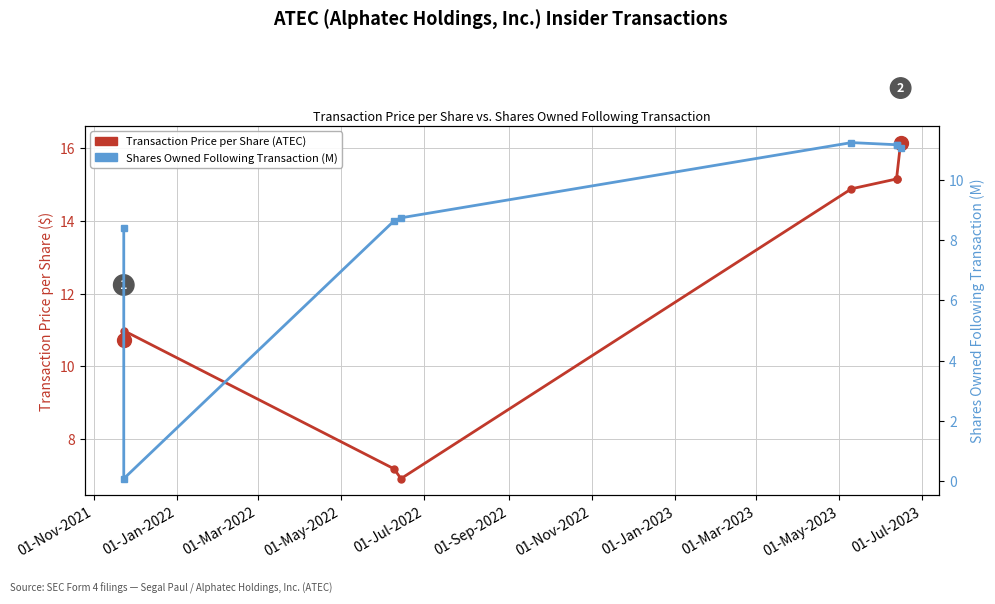

Rank the series by their maximum value, from lowest to highest.

Shares Owned Following Transaction (M), Transaction Price per Share (ATEC)